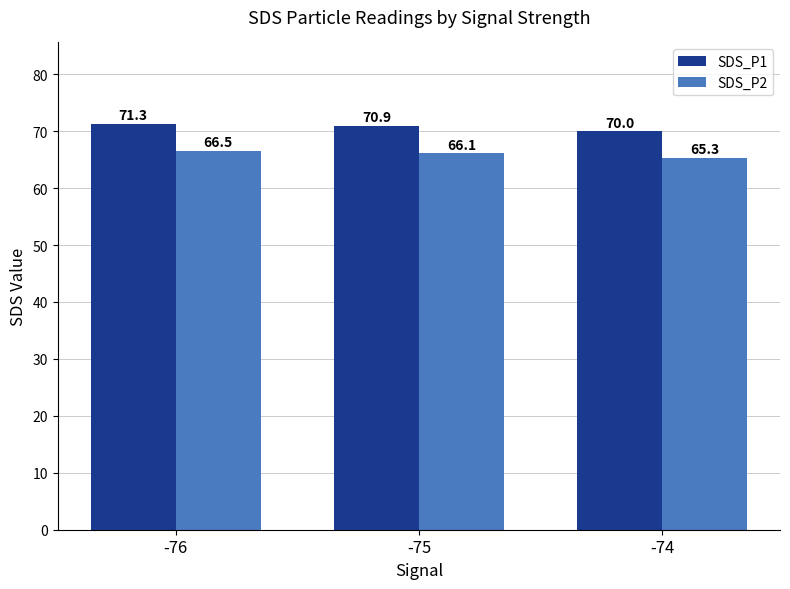

List the series in order of their peak value, lowest first.

SDS_P2, SDS_P1